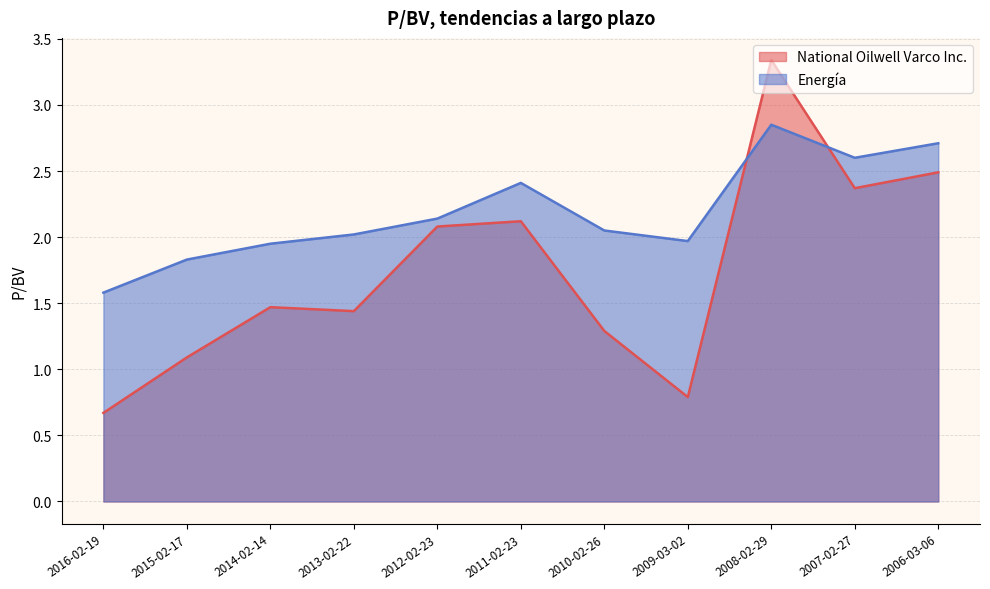

What is the sum of all Energía values?

24.1